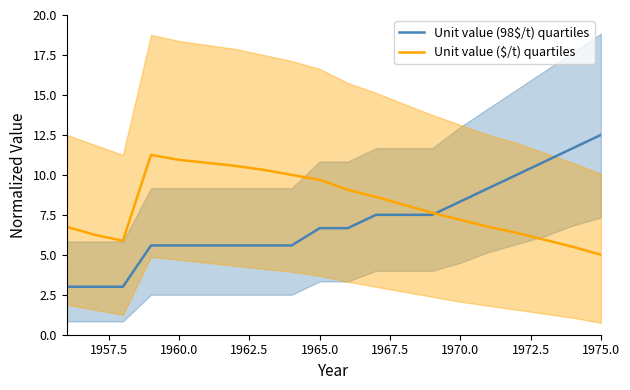

What is the lowest value of the Unit value (98$/t) quartiles series?

3.0